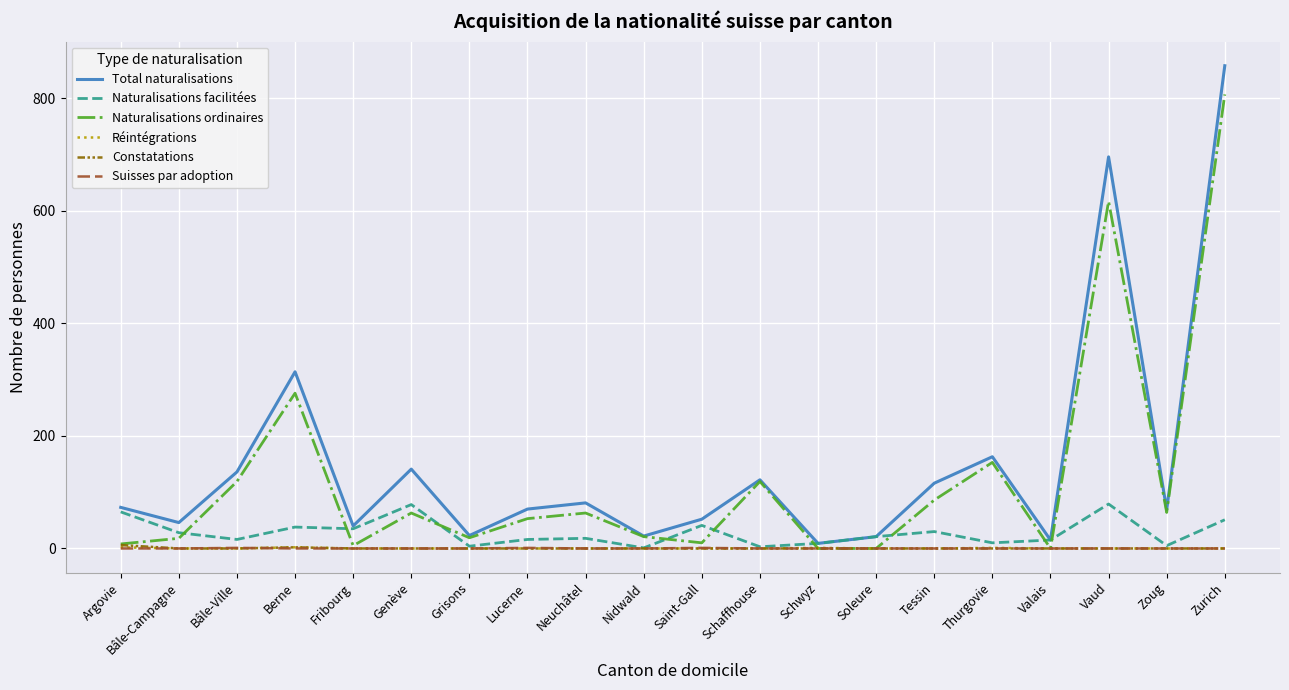

The value of Naturalisations ordinaires at Schaffhouse is 119. True or false?

True